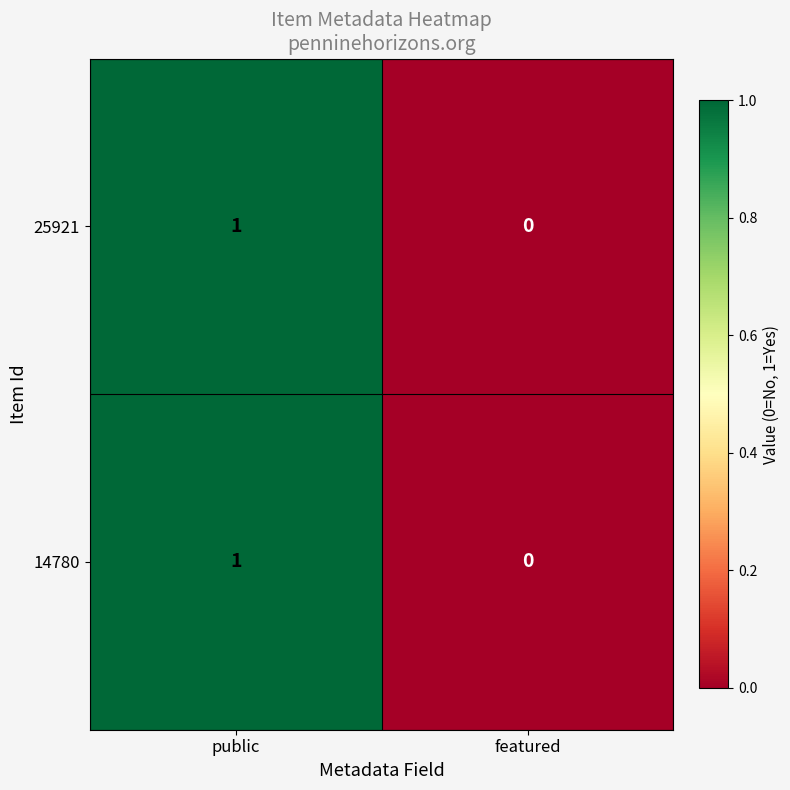

At which category is the sum across all series the highest?

public